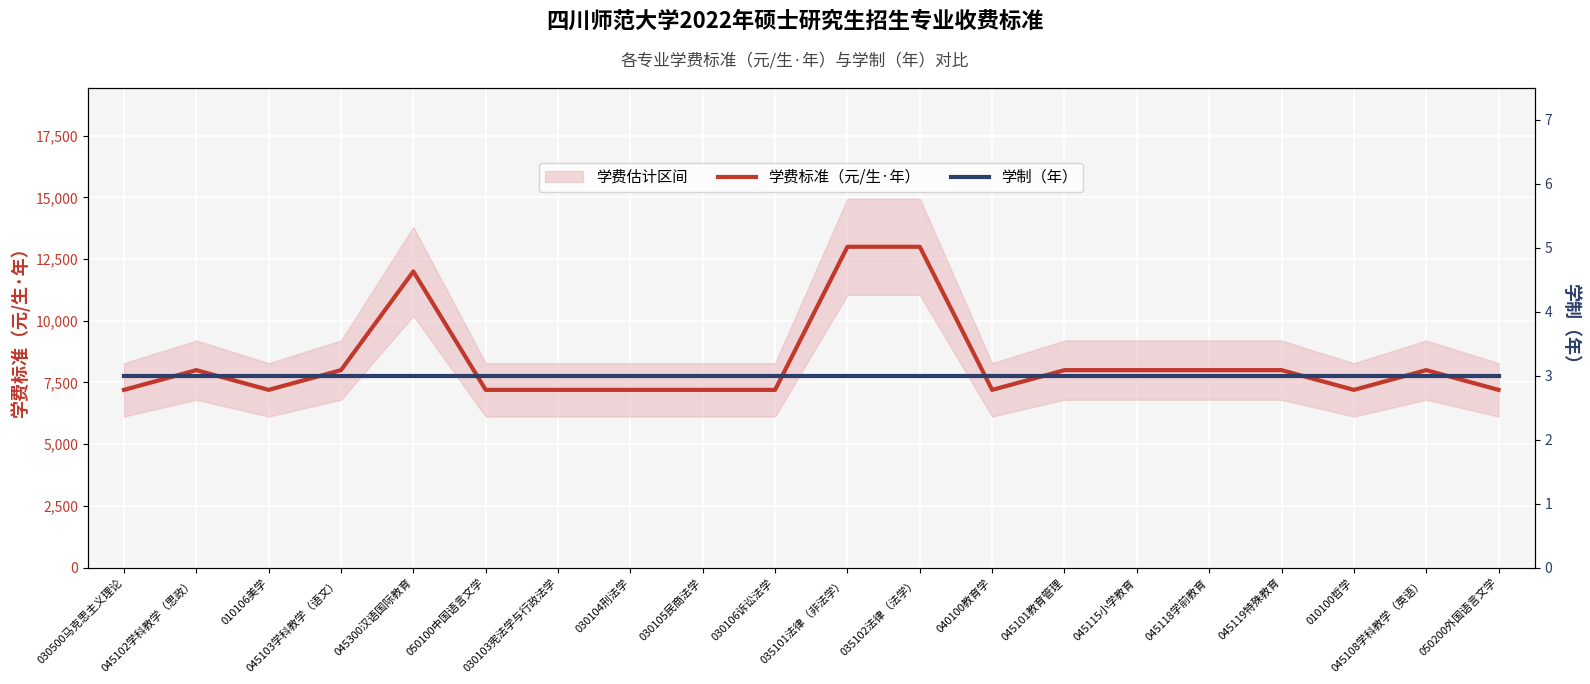

What is the spread (max minus min) of values at 030500马克思主义理论?

7197